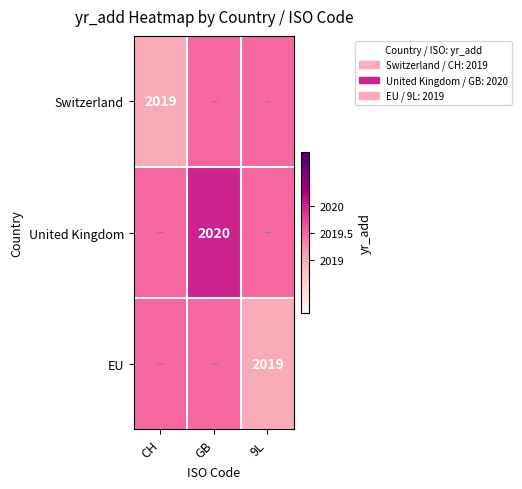

What is the difference between the EU values at 9L and GB?

0.5